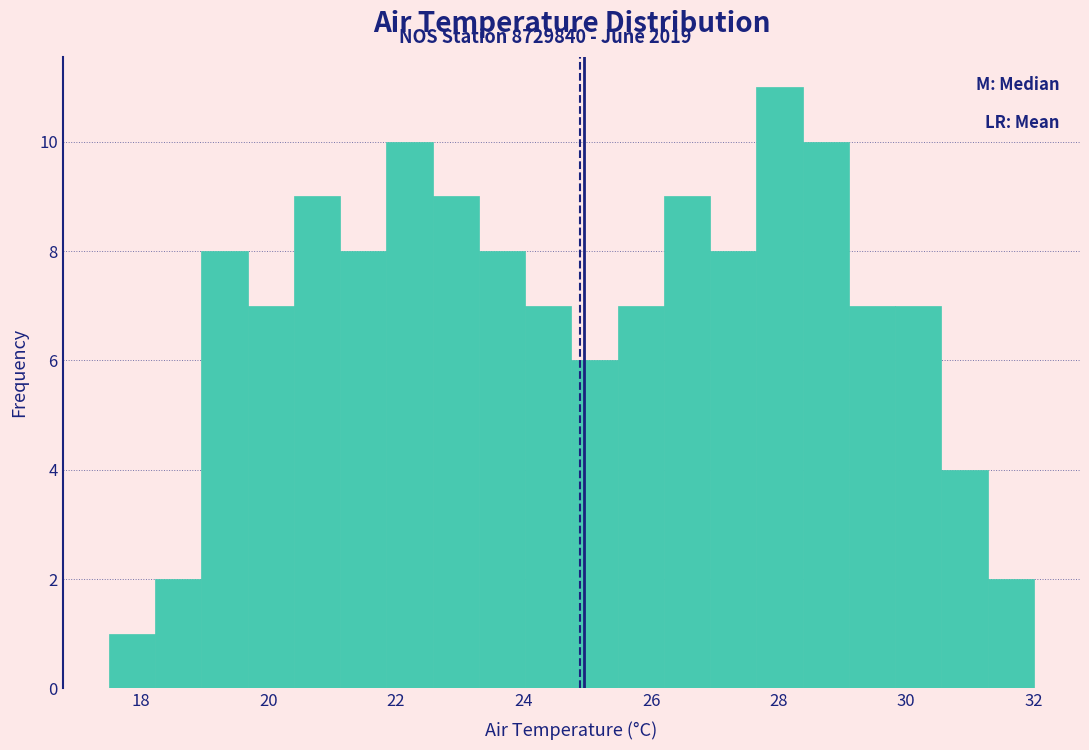

Around what value on the x-axis is the tallest bar? Give the approximate position of its centre, as read against the axis.

28.0